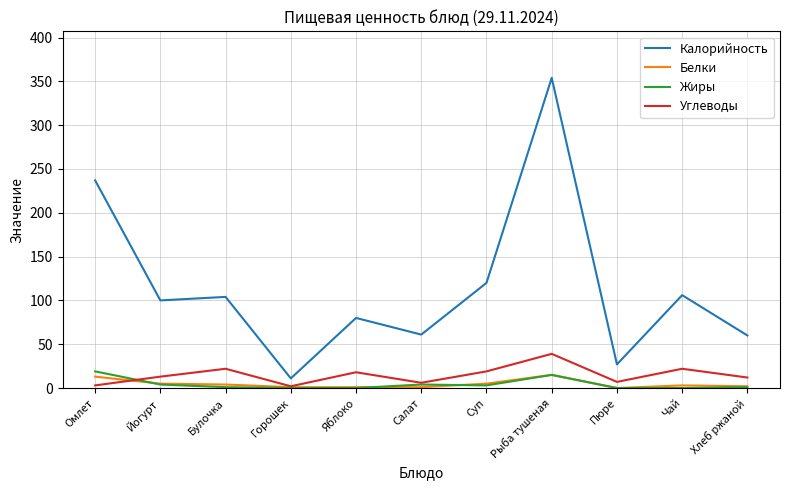

In Белки, how many points are higher than both neighbors (excluding endpoints)?

2